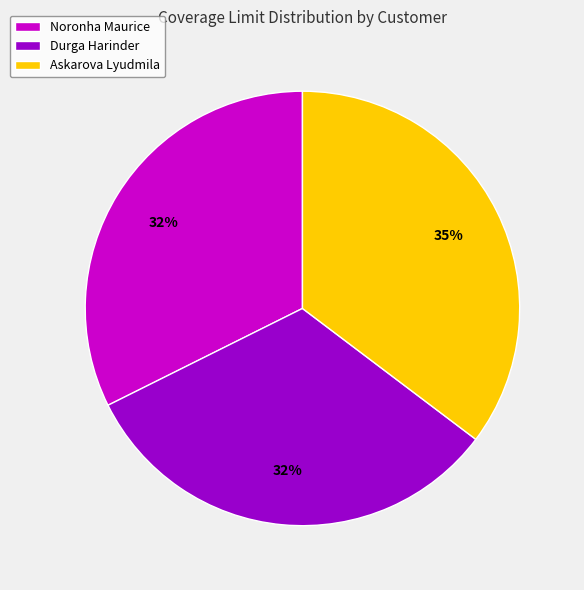

What is the largest slice in the pie chart?

Askarova Lyudmila